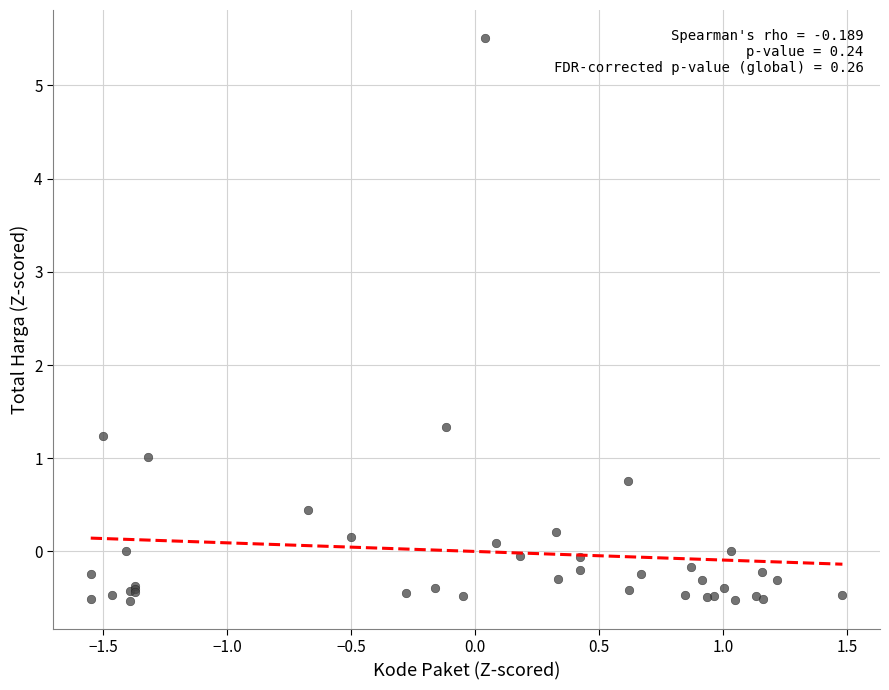

What Y value in the scatter plot is closest to 2?

1.3